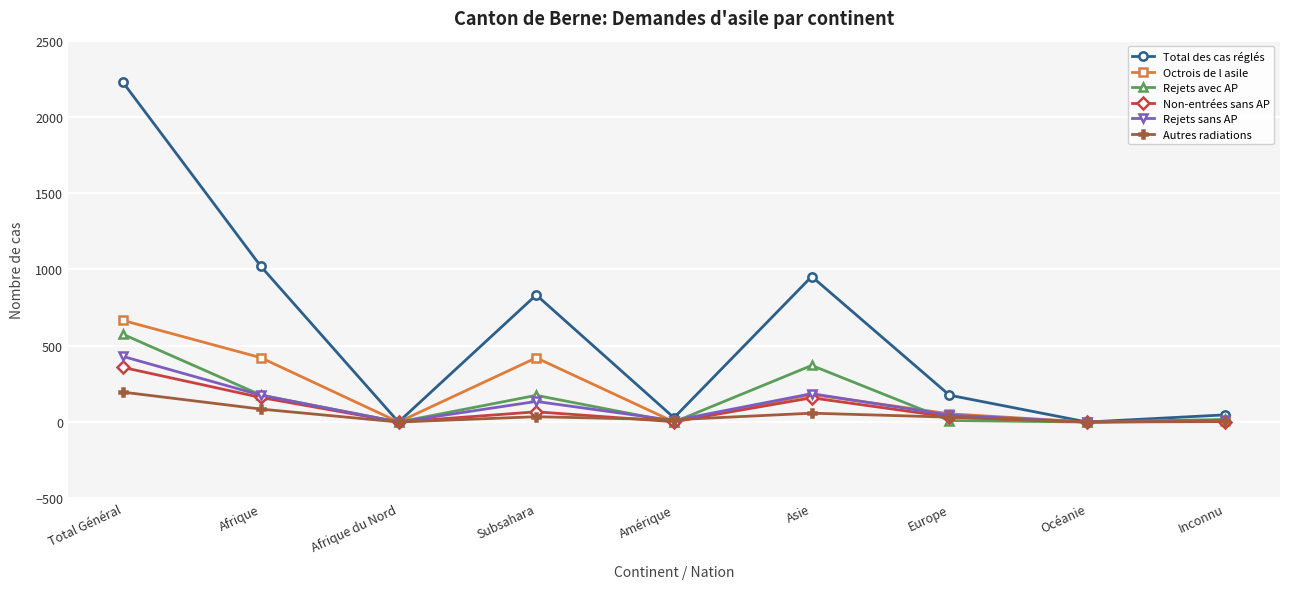

What is the total value across all series at Afrique?

2042